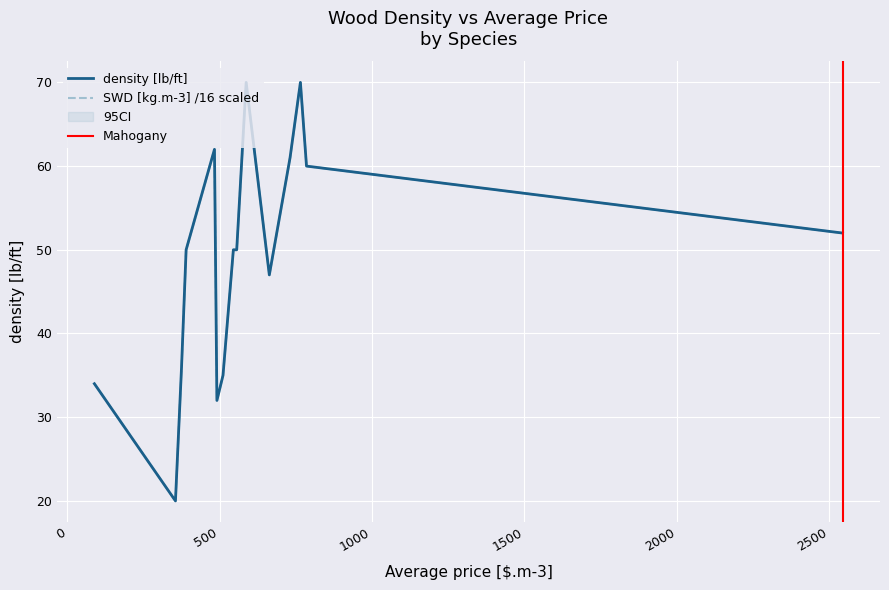

List the labels in order of Specific Wood Density SWD [kg.m-3] value, largest first.

587, 765, 483, 731, 785, 421, 2544, 390, 545, 556, 663, 375, 511, 89, 491, 355